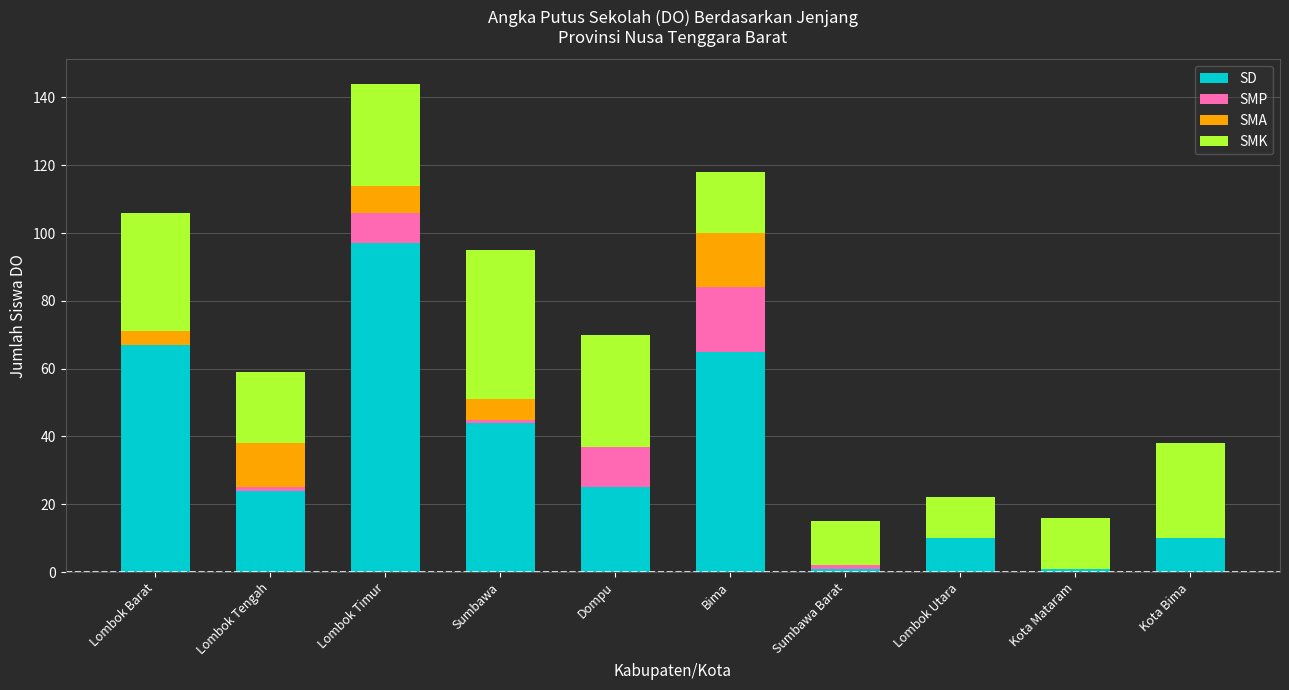

The value of SD at Dompu is 10. True or false?

False